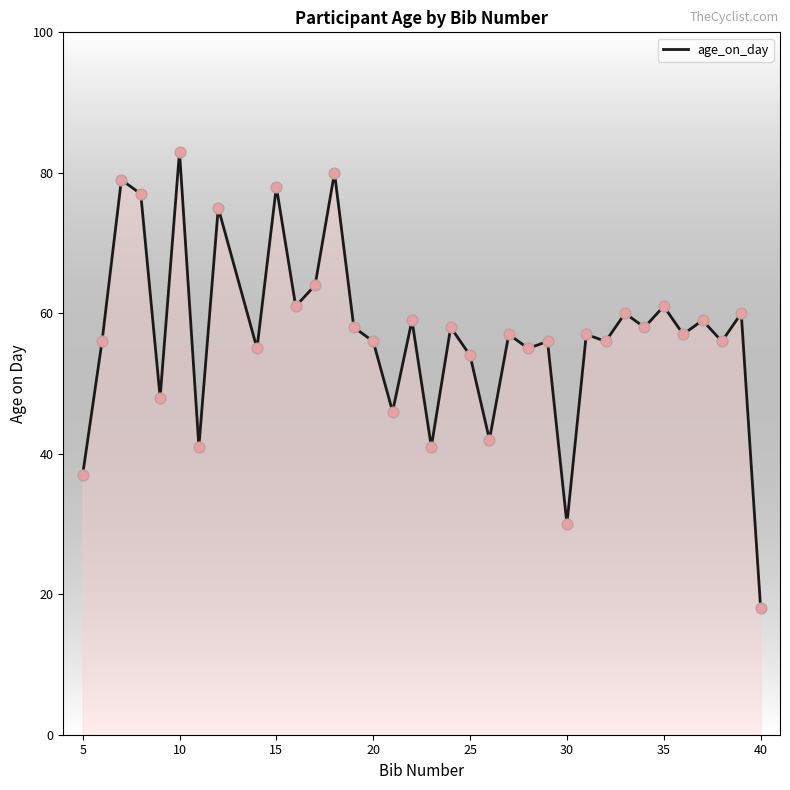

What is the minimum value shown in the chart?

18